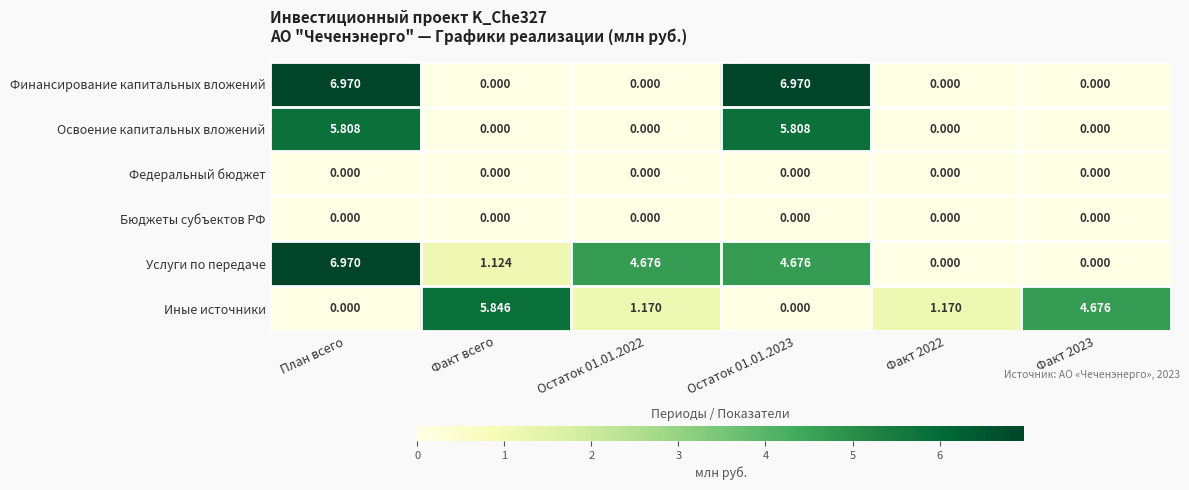

Which category has the highest value in the Иные источники series?

Факт всего